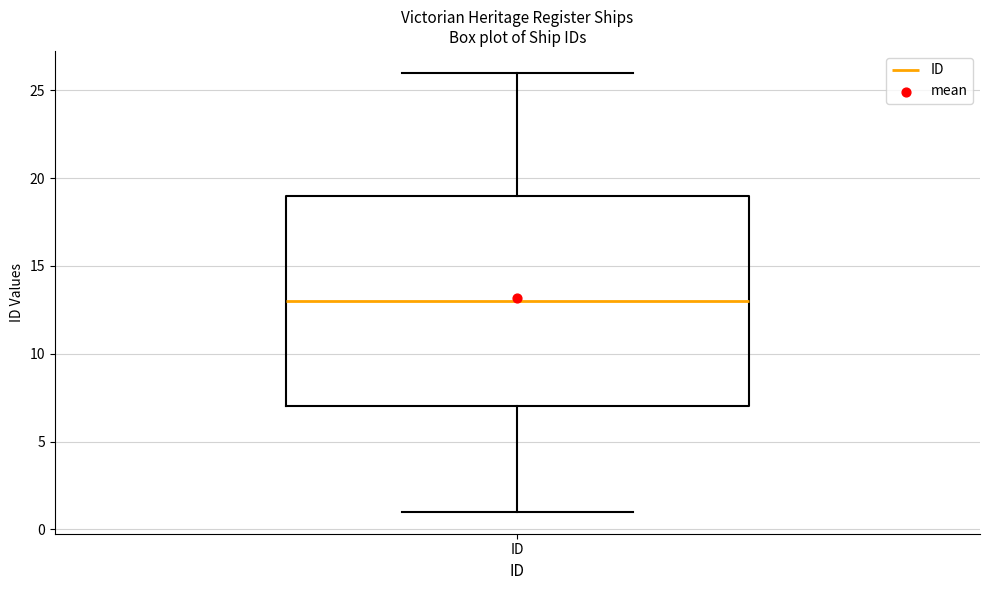

Where is the upper edge of the box for ID on the y-axis? The values are not printed on the chart, so give them approximately, as read against the axis.

19